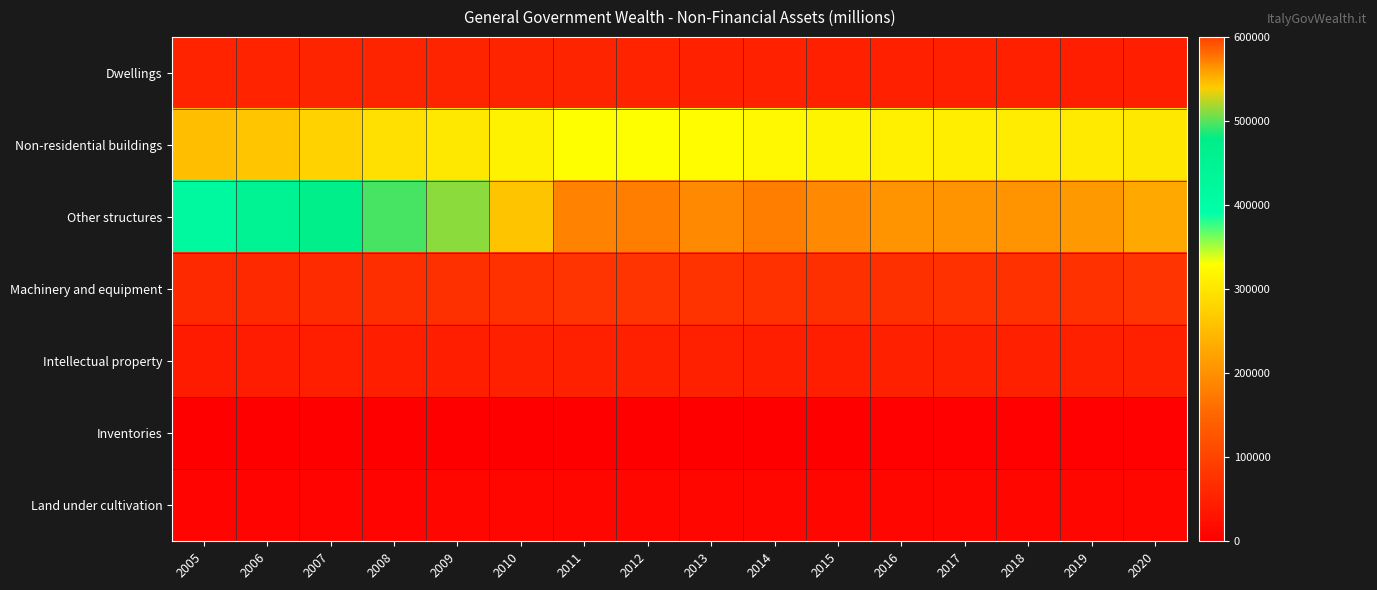

What is the difference between the highest and lowest values at 2008?

493009.4